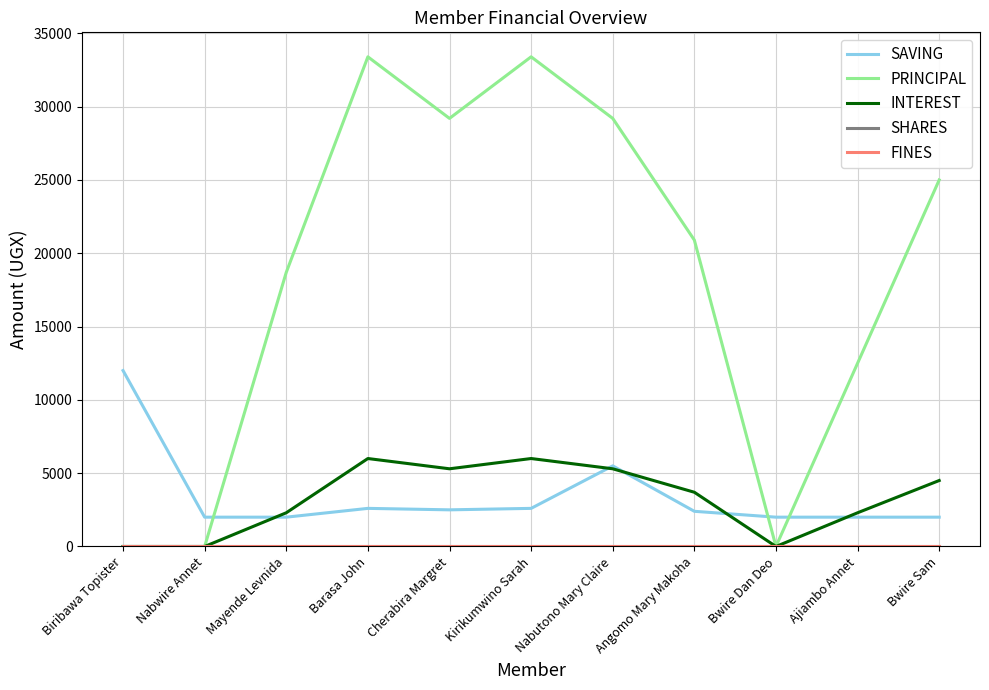

True or false: SHARES has more than 2 interior local peaks.

False